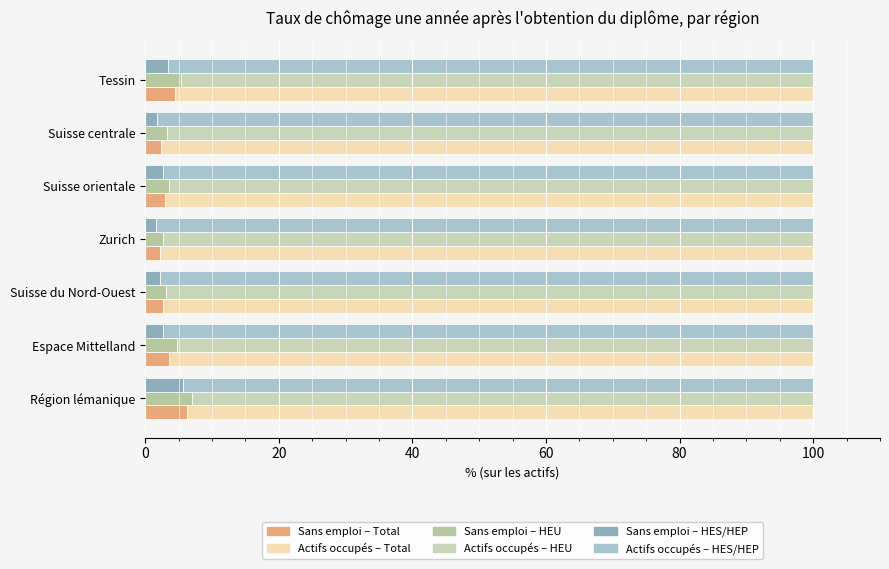

At which category does the chart reach its peak across all series?

Zurich